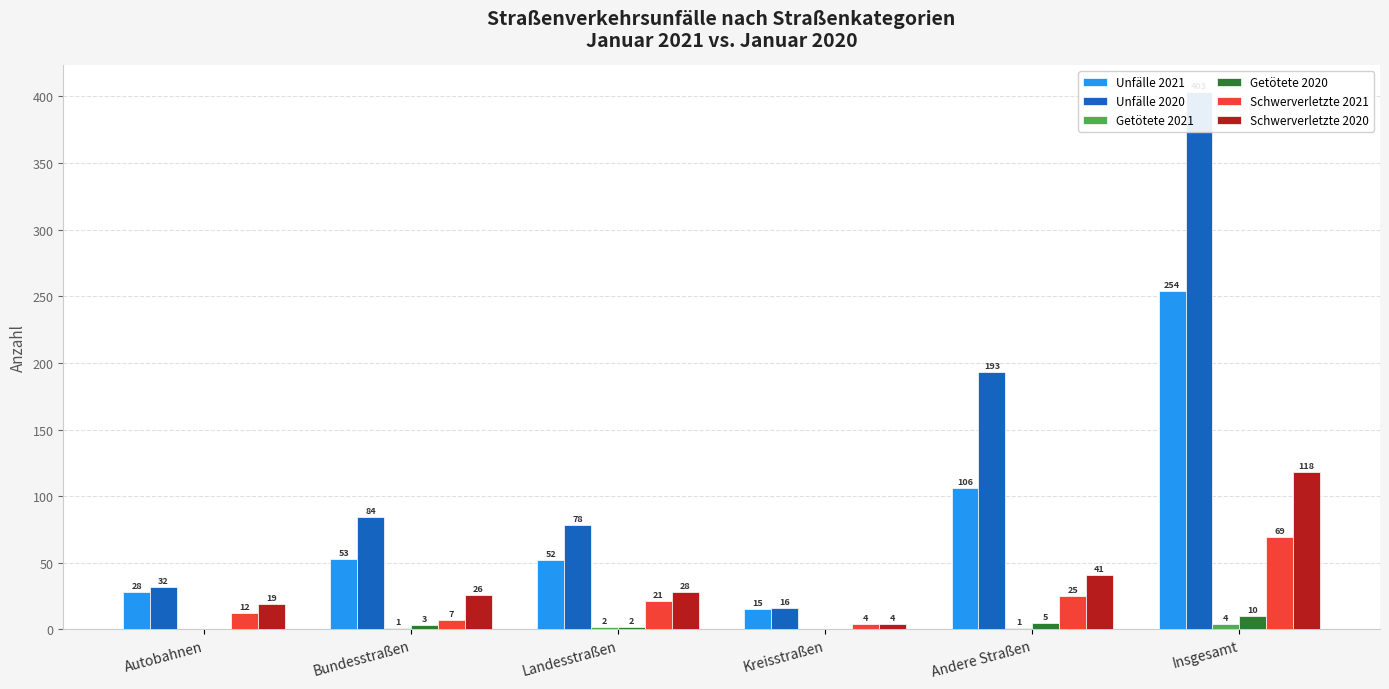

What position from the right is Insgesamt?

1